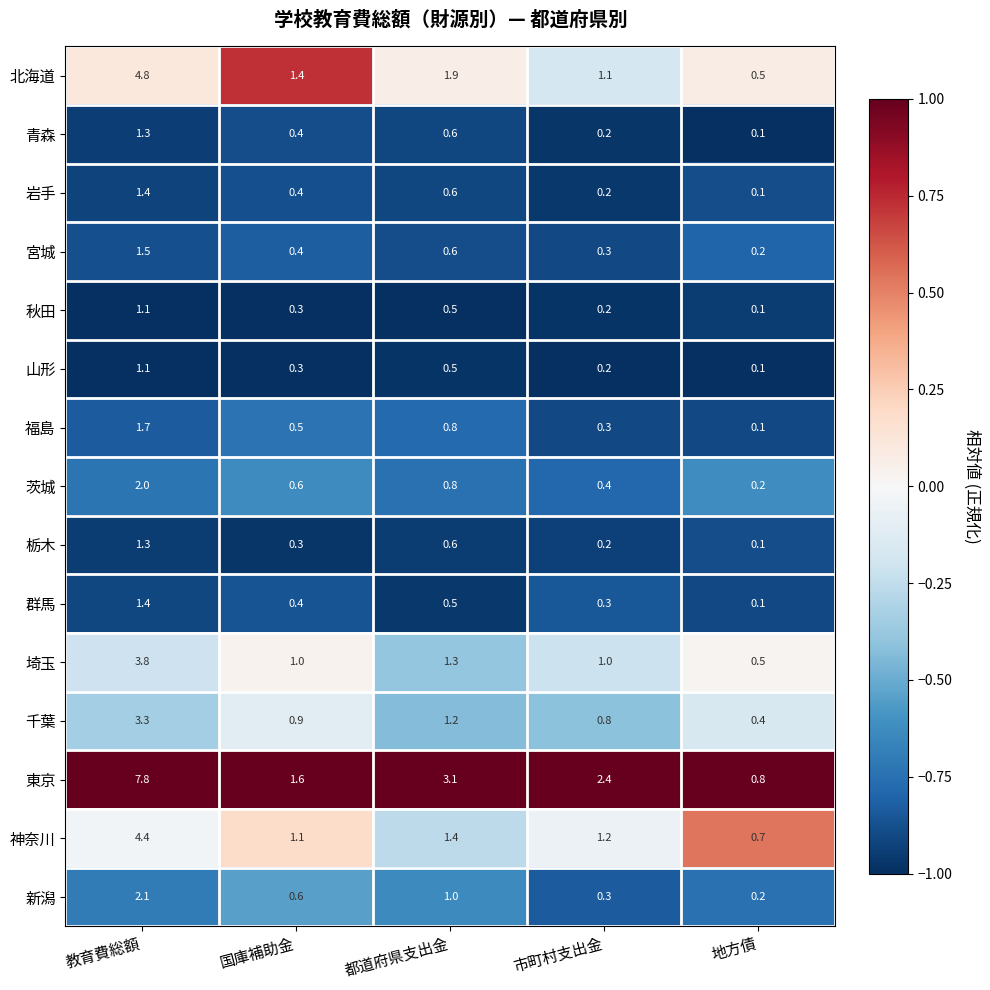

List the labels in order of 青森 value, largest first.

教育費総額, 都道府県支出金, 国庫補助金, 市町村支出金, 地方債